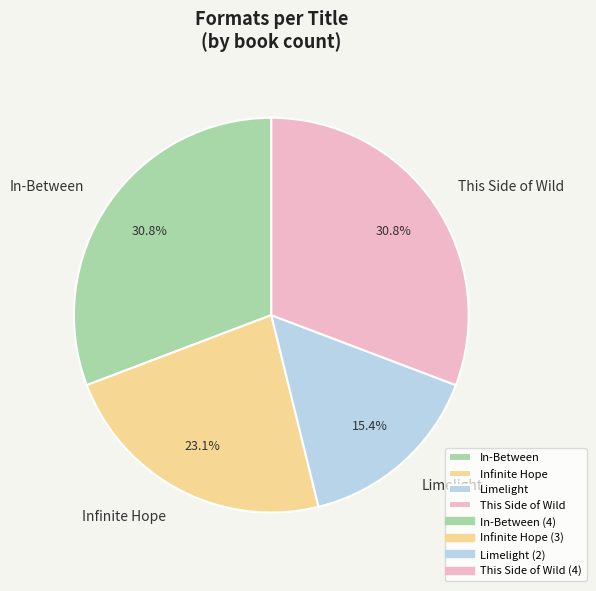

What is the total percentage of In-Between and Limelight?

46.2%